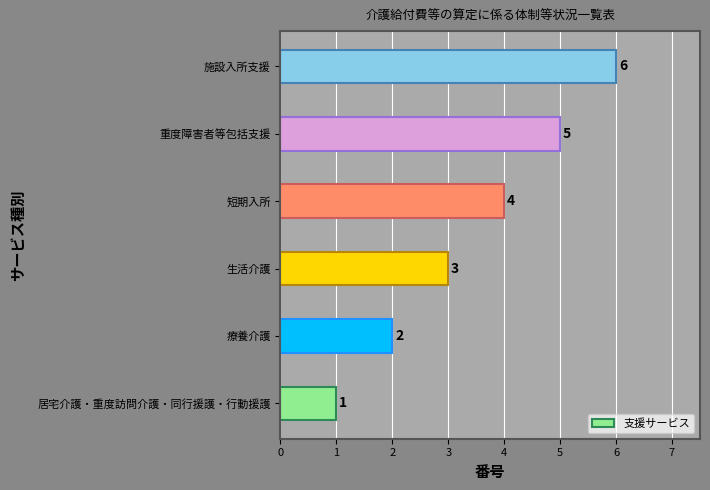

What is the difference between the maximum and second lowest values?

4